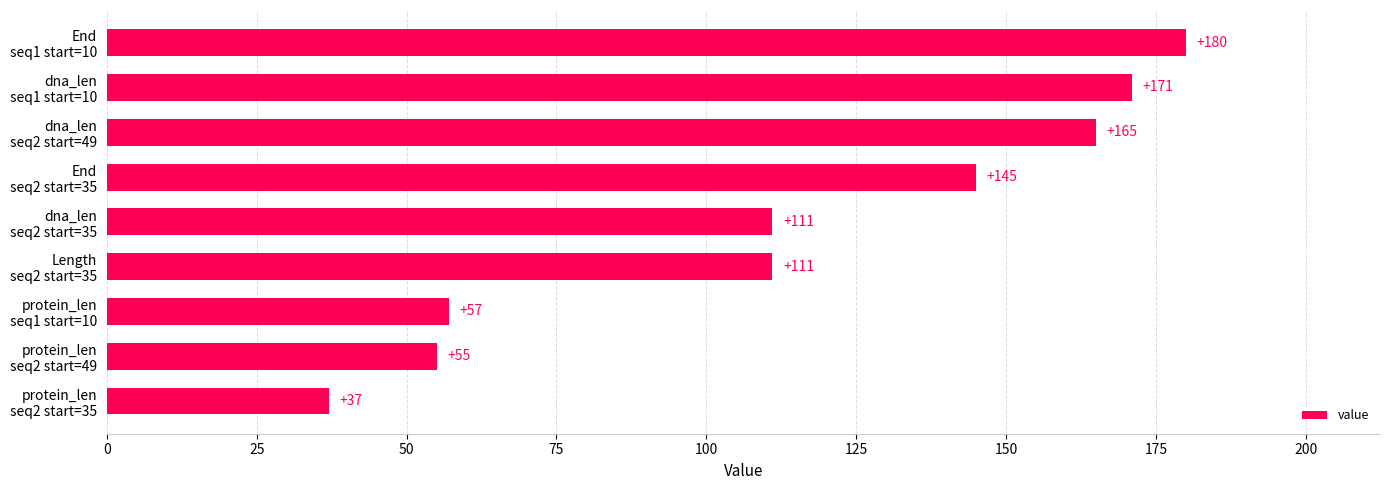

How many values are below 111?

3